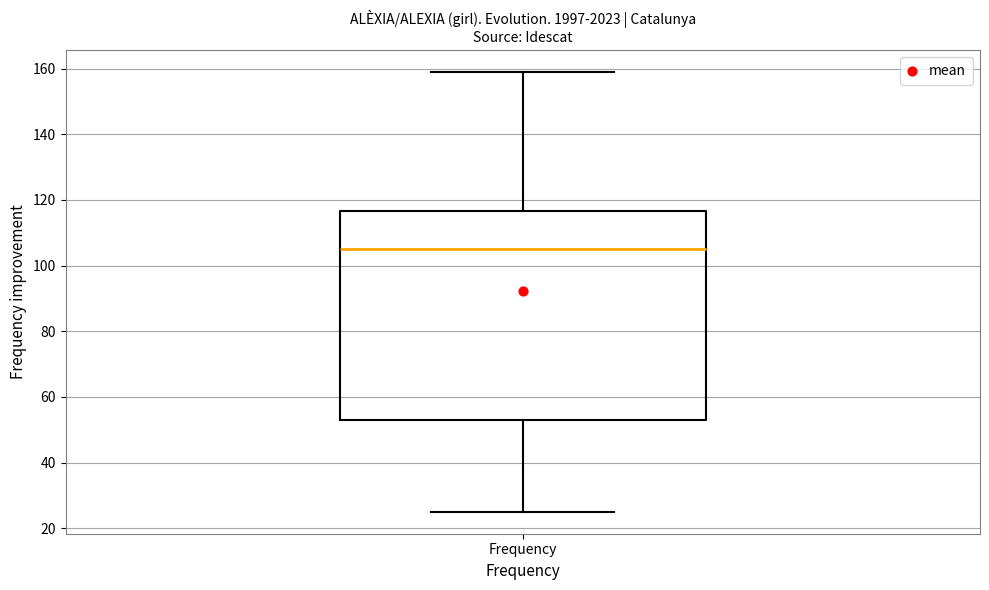

Transcribe this box plot: give where the median line is, the range the box spans, and where the two whiskers end, as read against the y-axis. The values are not printed on the chart, so give them approximately, as read against the axis.

median 106, box 54 to 116, whiskers 26 to 160